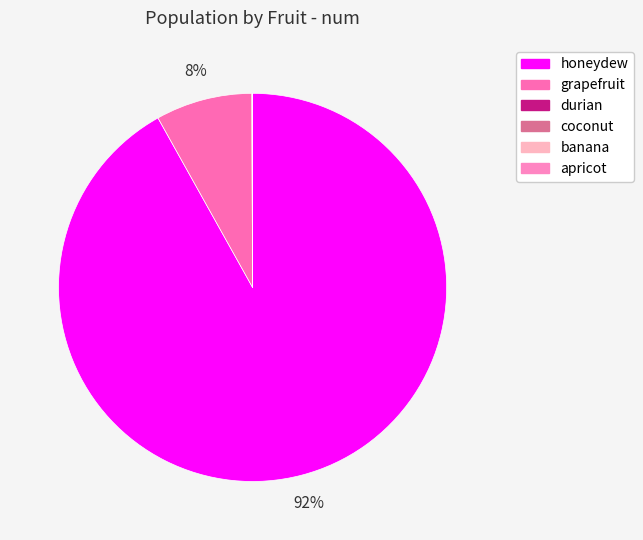

Which category accounts for the majority?

honeydew